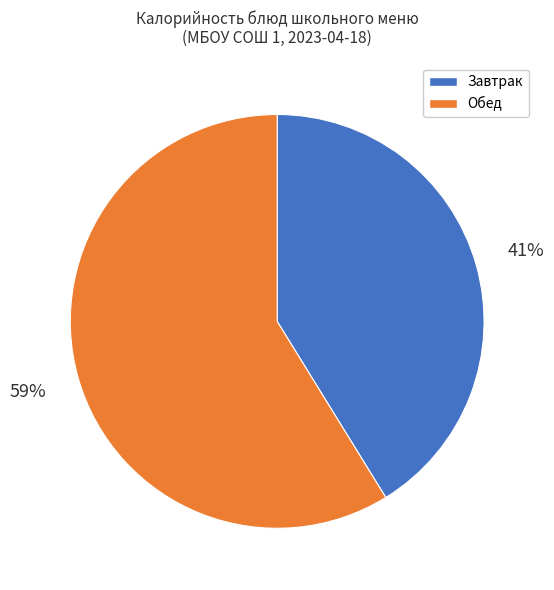

Is there a majority slice in this chart?

Yes